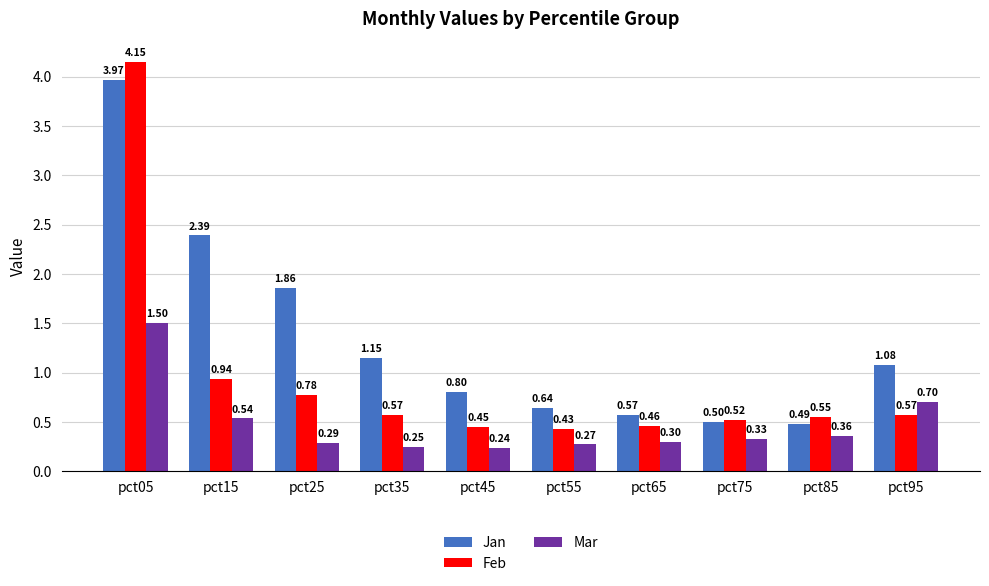

At how many categories does at least one series exceed 0?

10